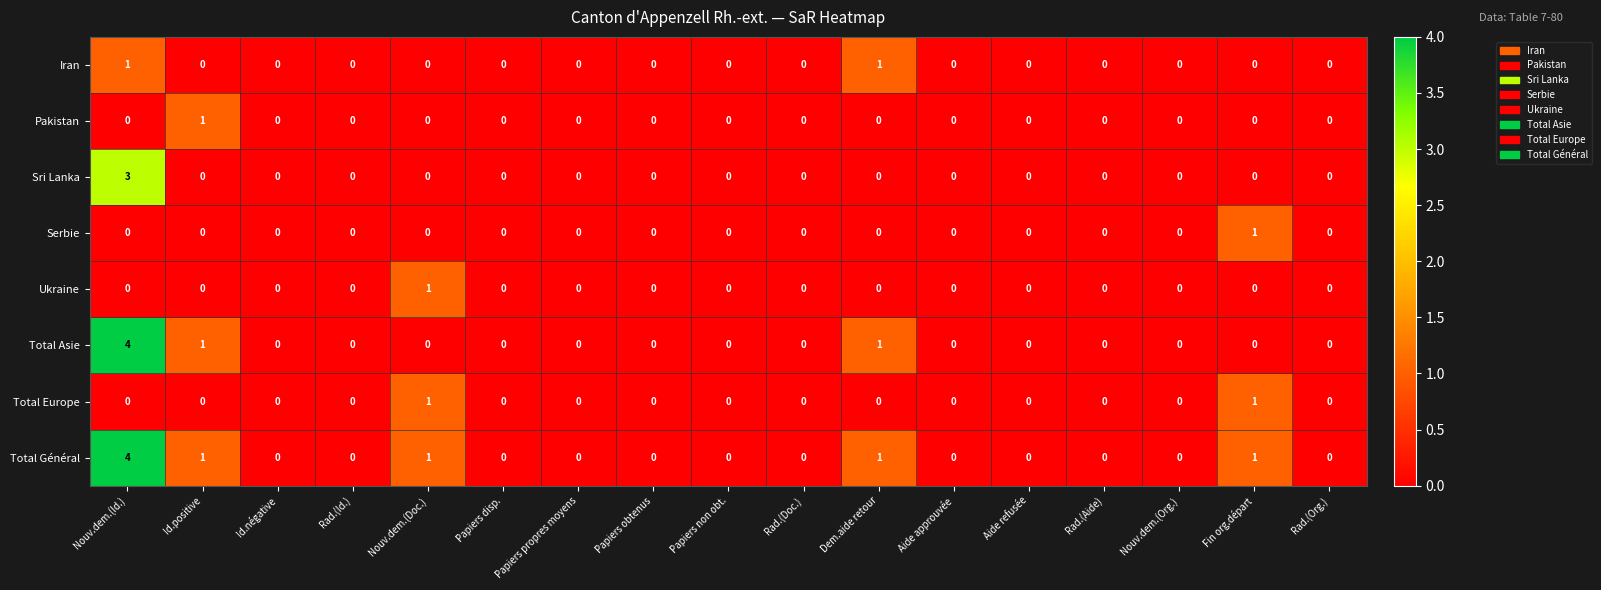

At which category is the sum across all series the highest?

Nouv.dem.(Id.)